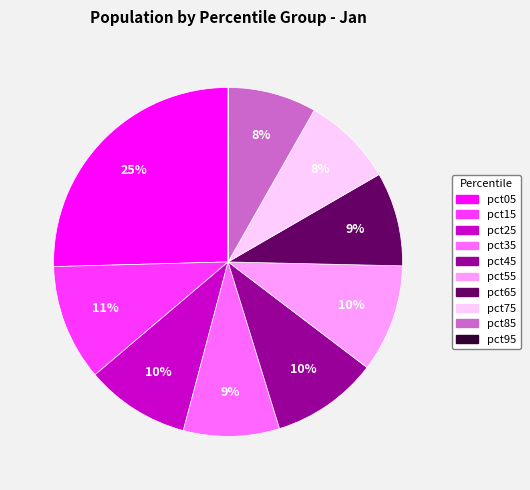

What is the ratio of the value at pct65 to the value at pct45?

0.9